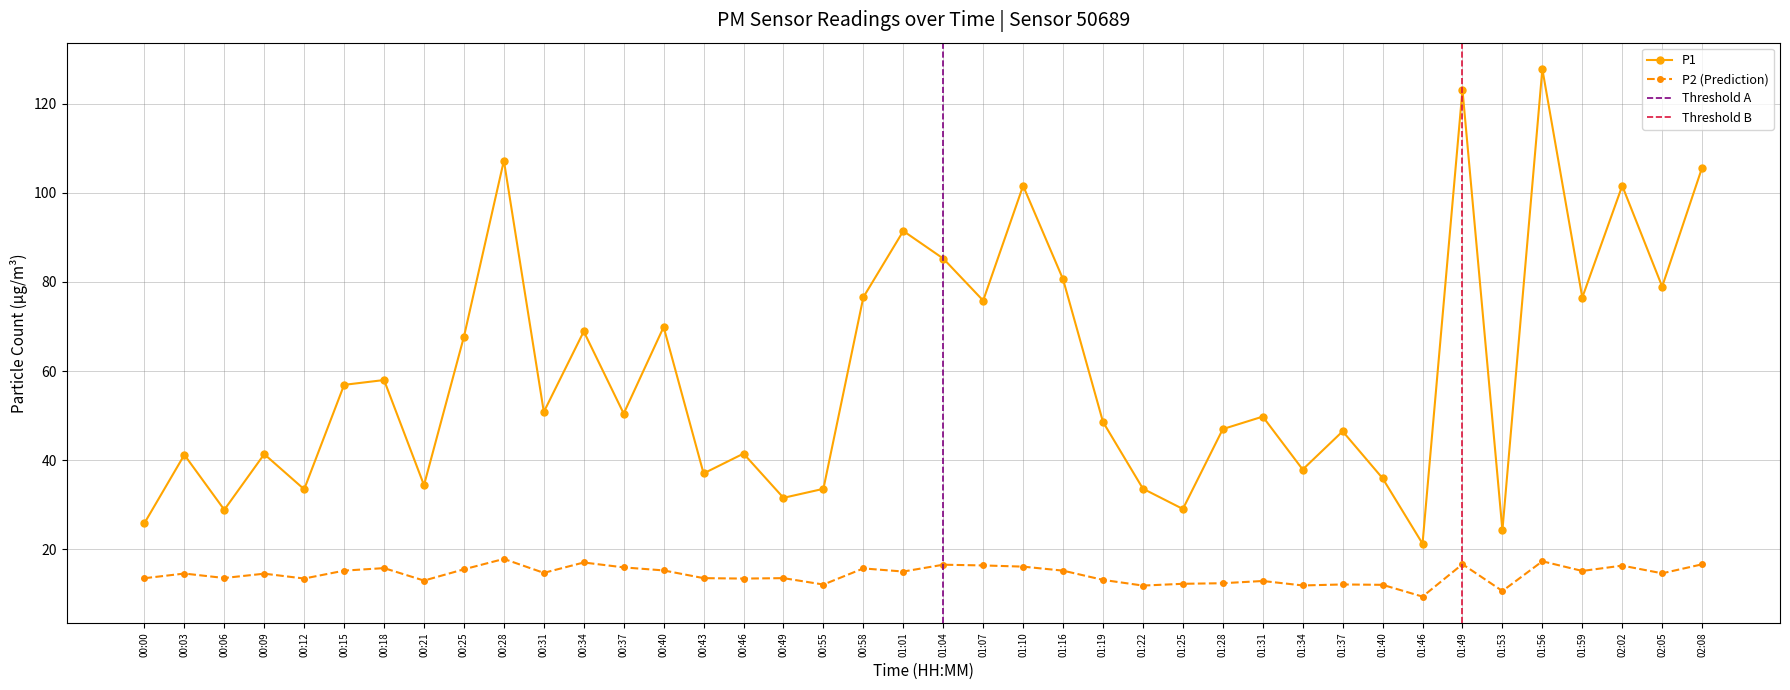

How many distinct data groups are displayed?

2